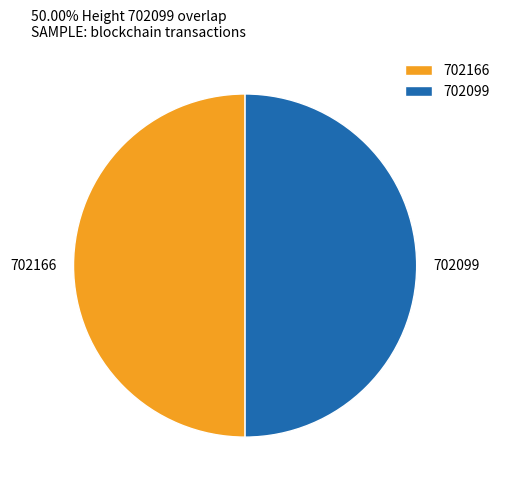

True or false: 702166 accounts for 43% of the total.

False